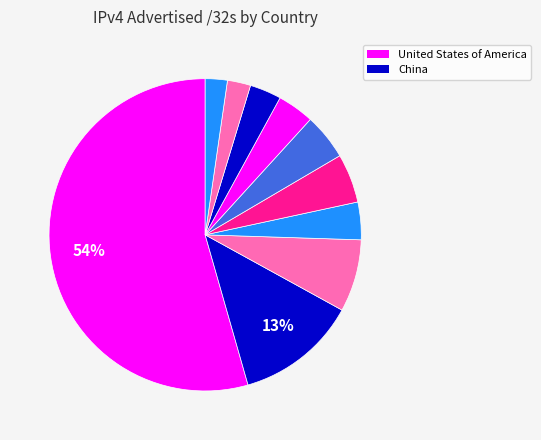

How many segments does this pie chart have?

10